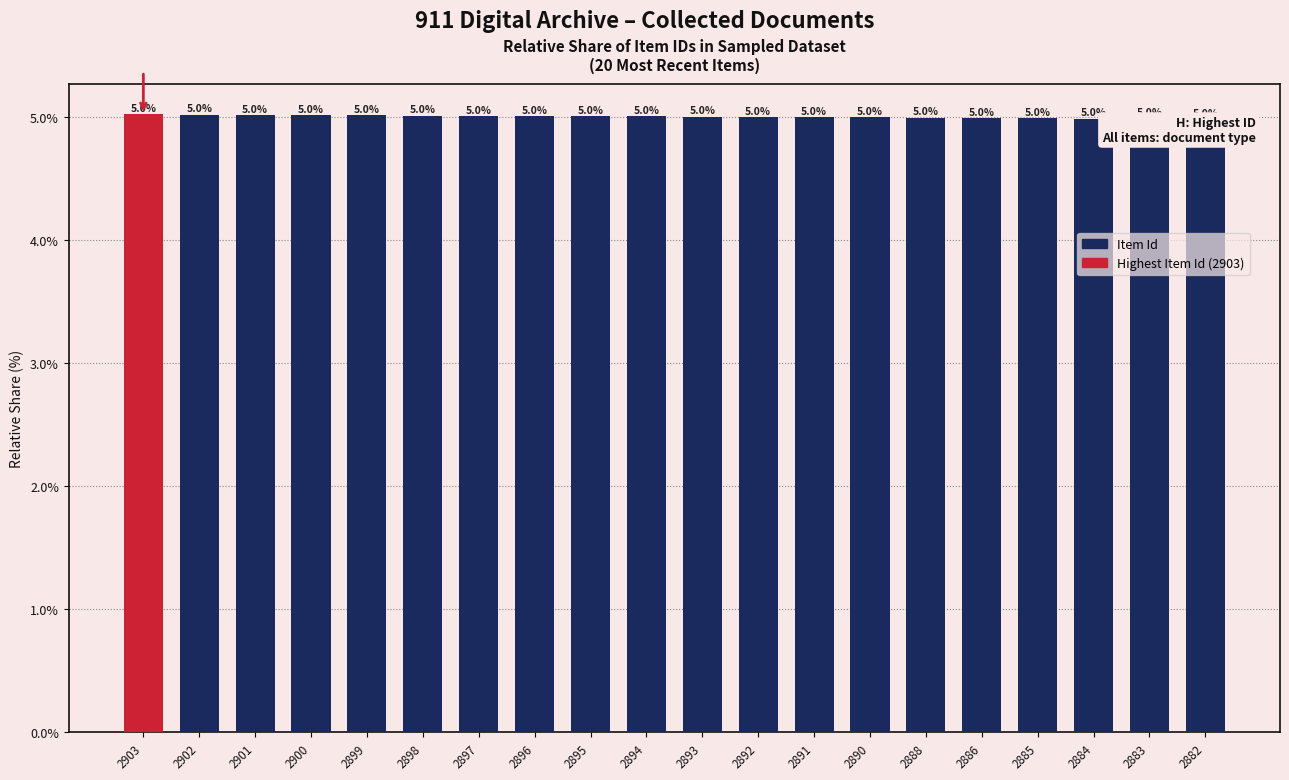

What is the greatest value displayed?

5.0